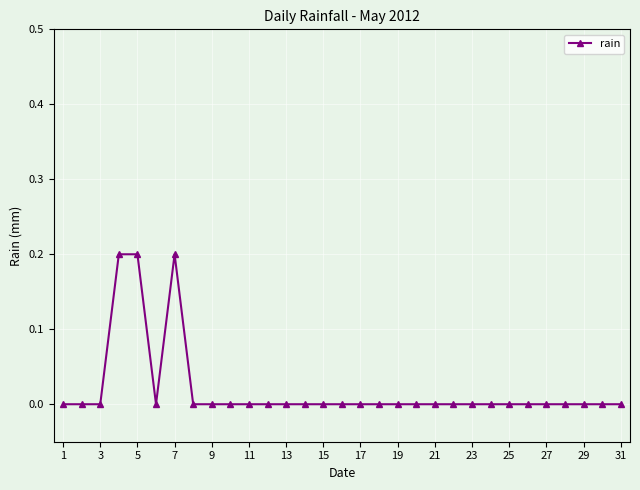

How many series are shown in this chart?

1